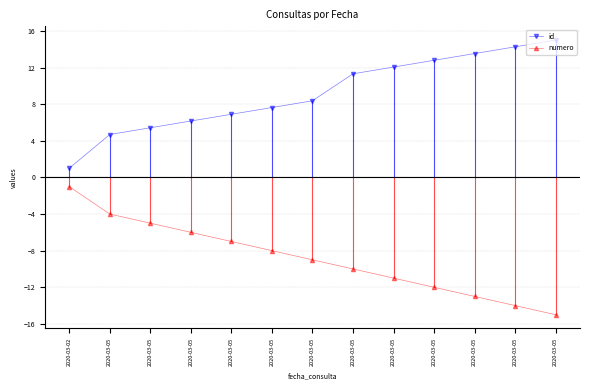

At how many categories does at least one series exceed 0?

13